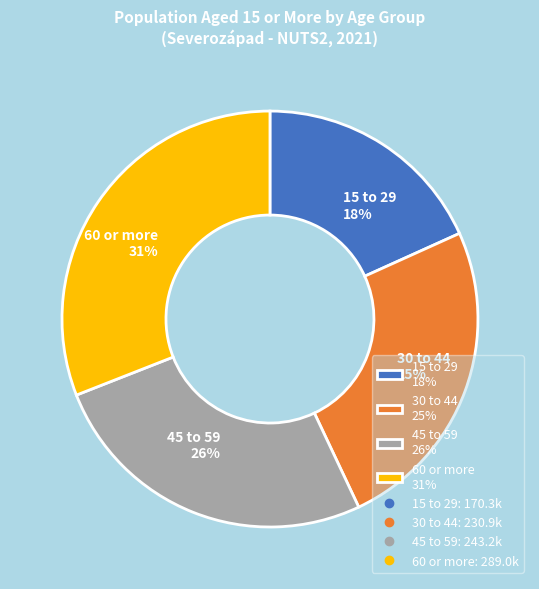

What is the largest slice in the pie chart?

60 or more